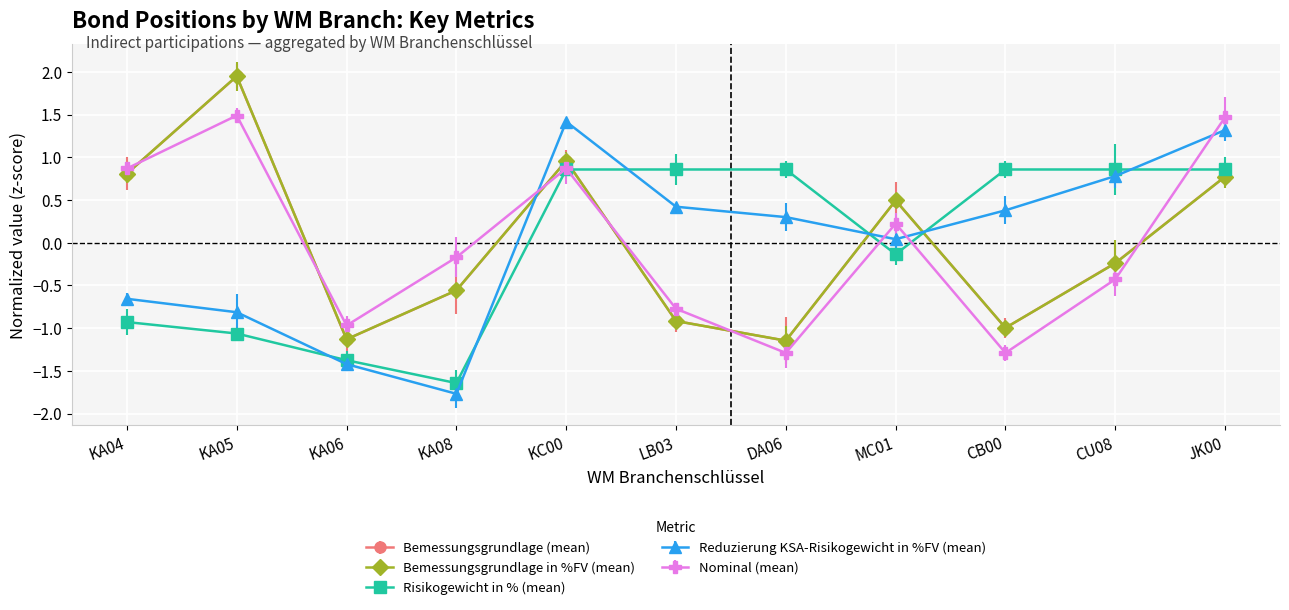

Is the value of Nominal (mean) at CB00 greater than the value of Risikogewicht in % (mean) at LB03?

No